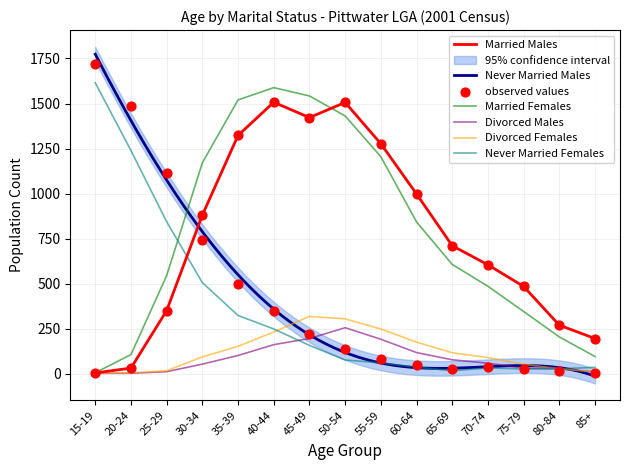

At how many categories does at least one series exceed 1610?

1